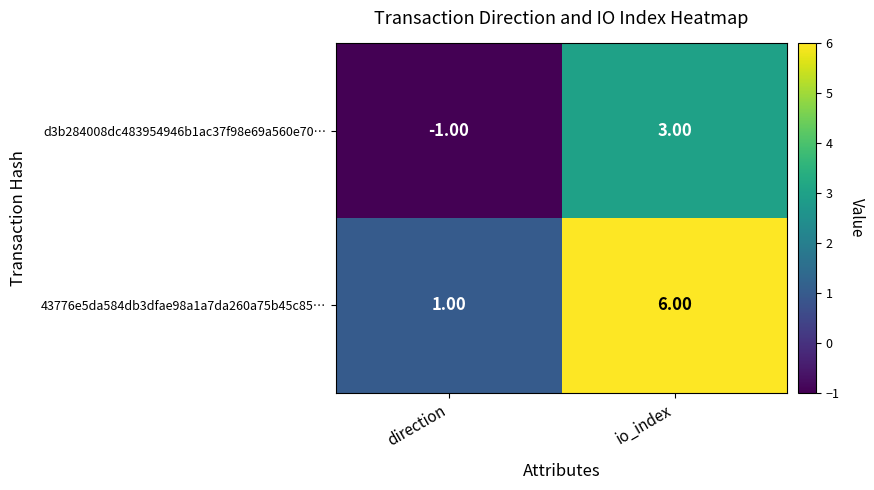

What is the sum of the 43776e5da584db3dfae98a1a7da260a75b45c85… values at direction and io_index?

7